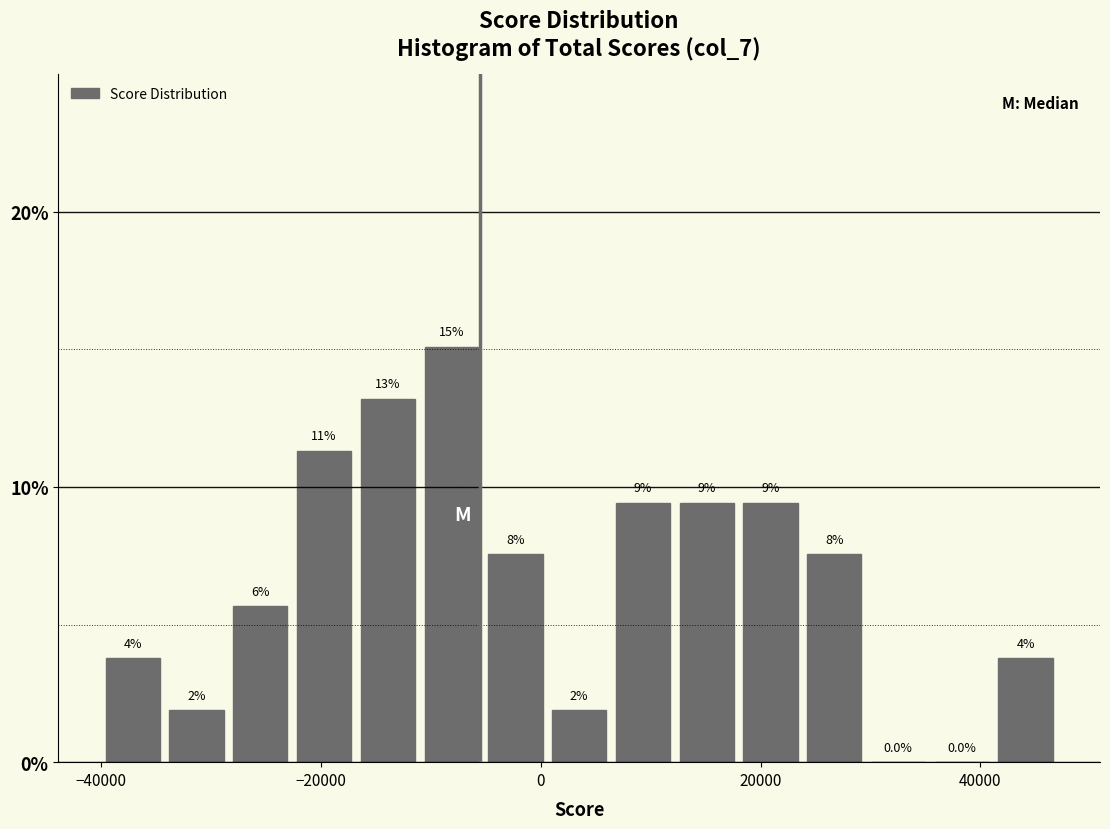

Around what value on the x-axis is the tallest bar? Give the approximate position of its centre, as read against the axis.

-8000